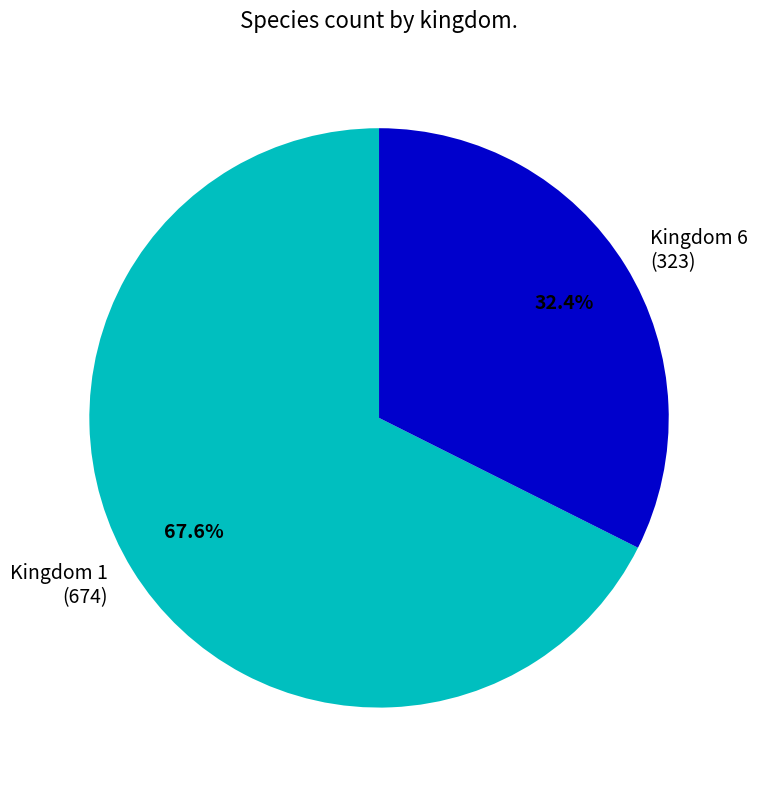

Combined, do Kingdom 1 and Kingdom 6 account for over 50%?

Yes